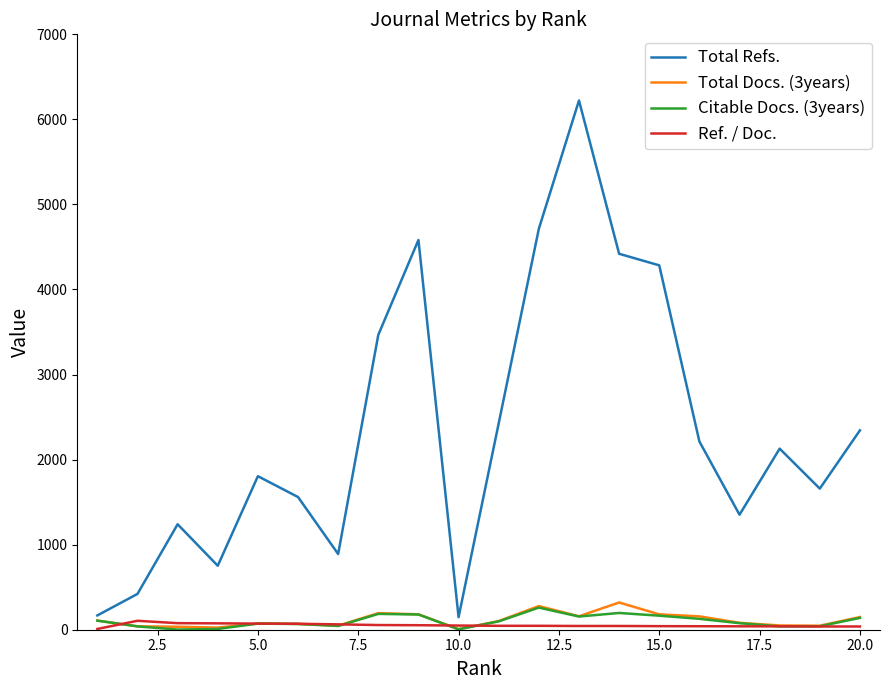

What is the maximum value shown in the chart?

6222